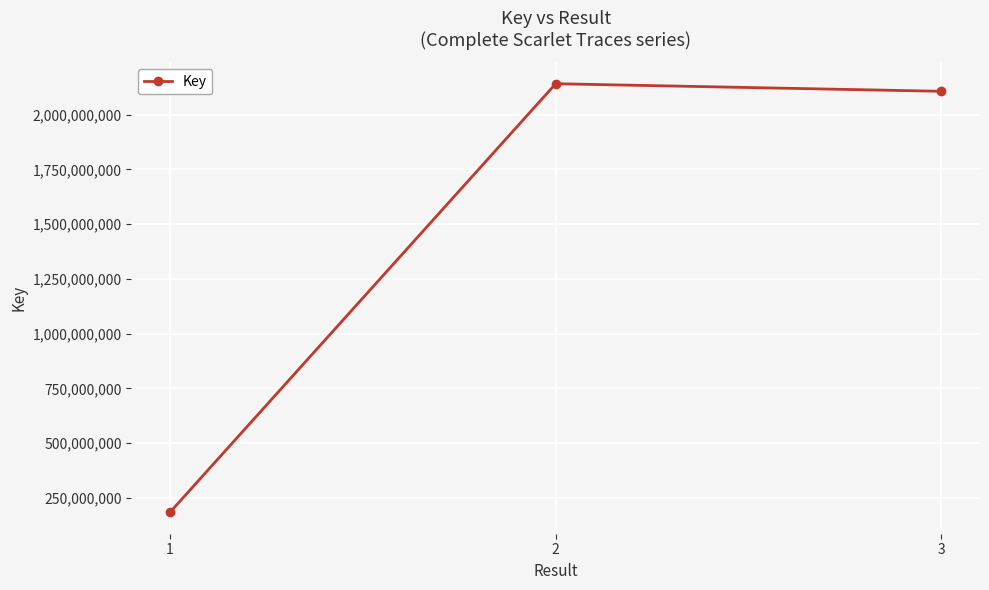

What is the sum of all values?

4431900815